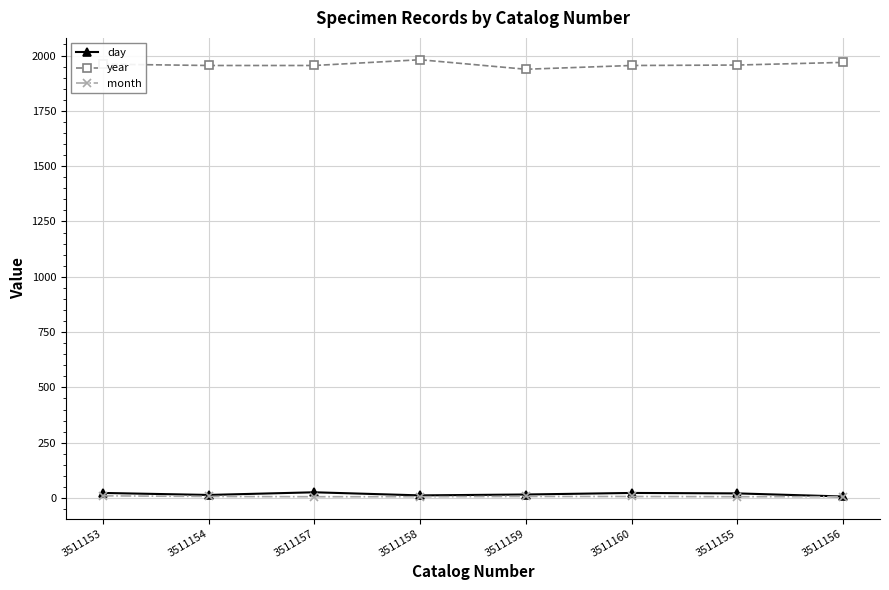

Is this an area chart (filled region under the line)?

No